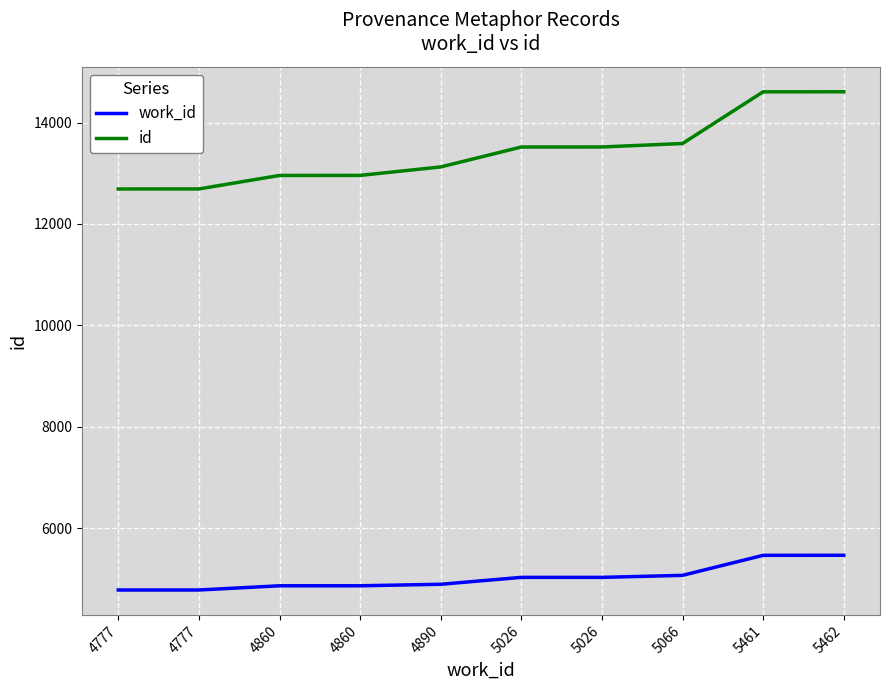

At which label is id closest to 13649?

5066